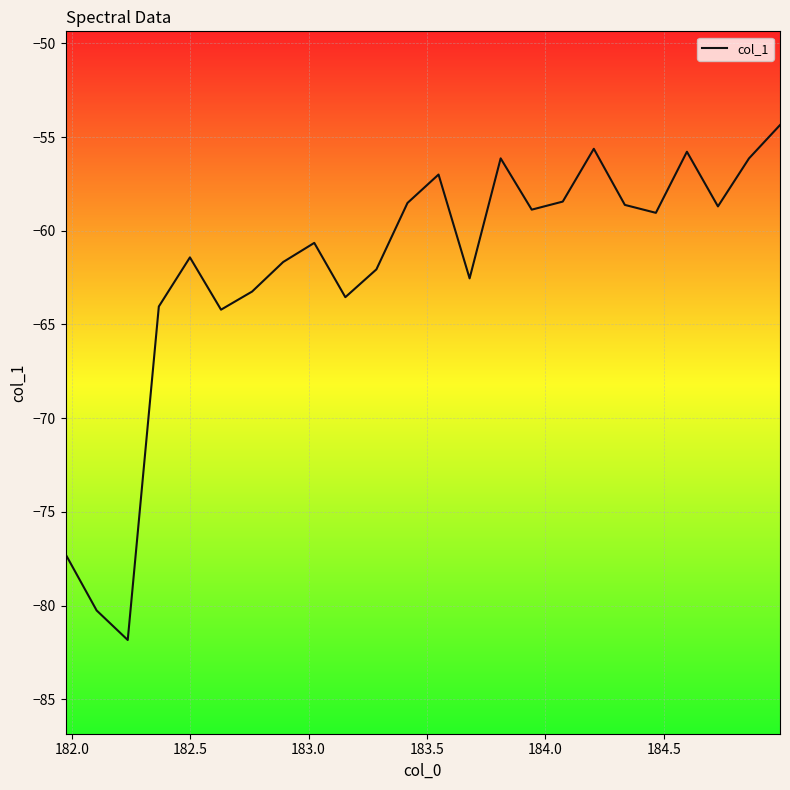

What is the maximum value shown in the chart?

-54.4